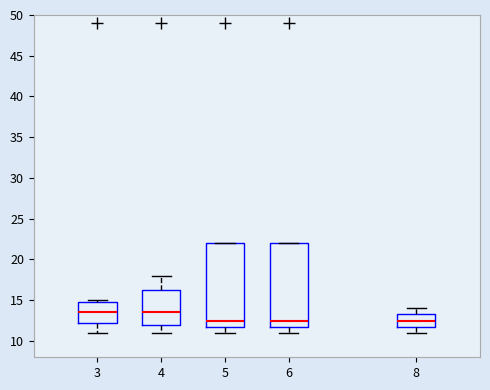

Reading left to right, transcribe this box plot: for each box, give where its median line is, the range the box spans, and where its two whiskers end, as read against the y-axis. The values are not printed on the chart, so give them approximately, as read against the axis.

3: median 13.5, box 12.5 to 15.0, whiskers 11.0 to 15.0 (just above the box's upper edge)
4: median 13.5, box 12.0 to 16.5, whiskers 11.0 to 18.0
5: median 12.5, box 12.0 to 22.0, whiskers 11.0 to 22.0
6: median 12.5, box 12.0 to 22.0, whiskers 11.0 to 22.0
8: median 12.5, box 12.0 to 13.5, whiskers 11.0 to 14.0